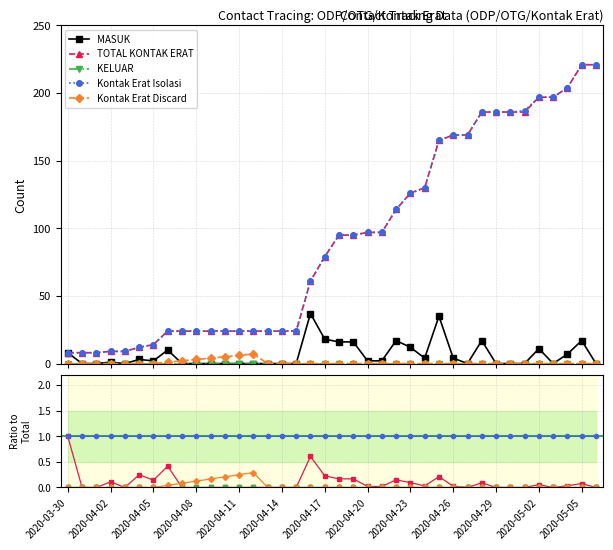

Which label corresponds to the smallest value in the chart?

2020-04-02